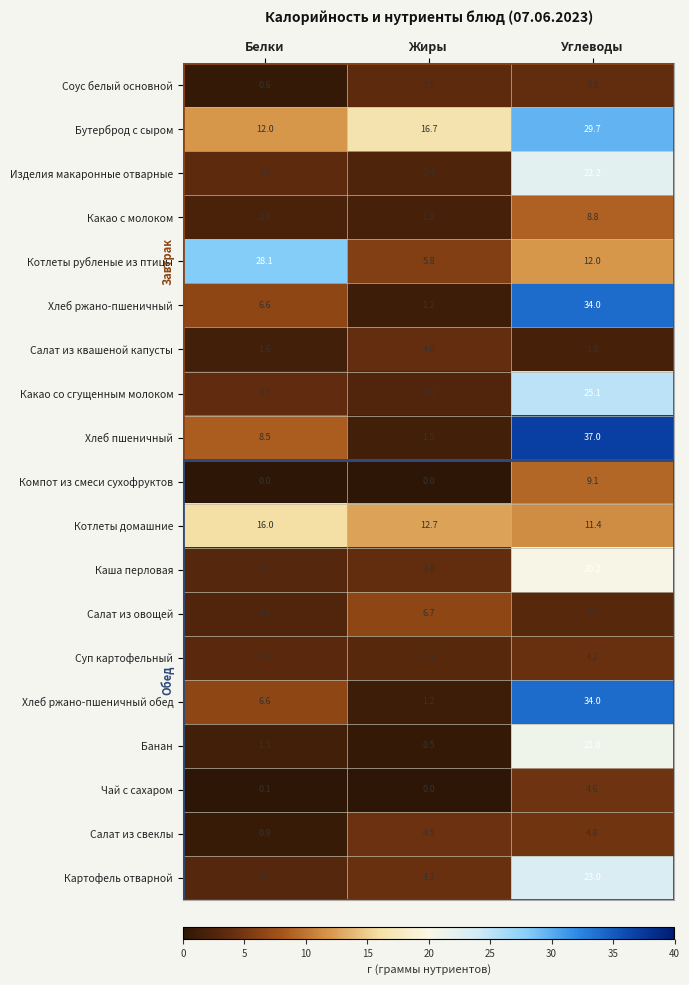

How many categories are shown in the chart?

3